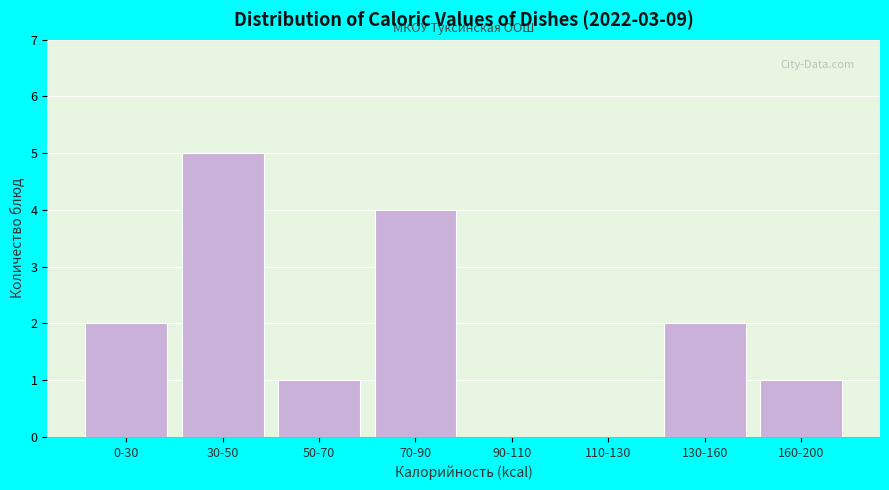

Reading right to left, what are all the values shown in this chart?

160-200=1	130-160=2	110-130=0	90-110=0	70-90=4	50-70=1	30-50=5	0-30=2